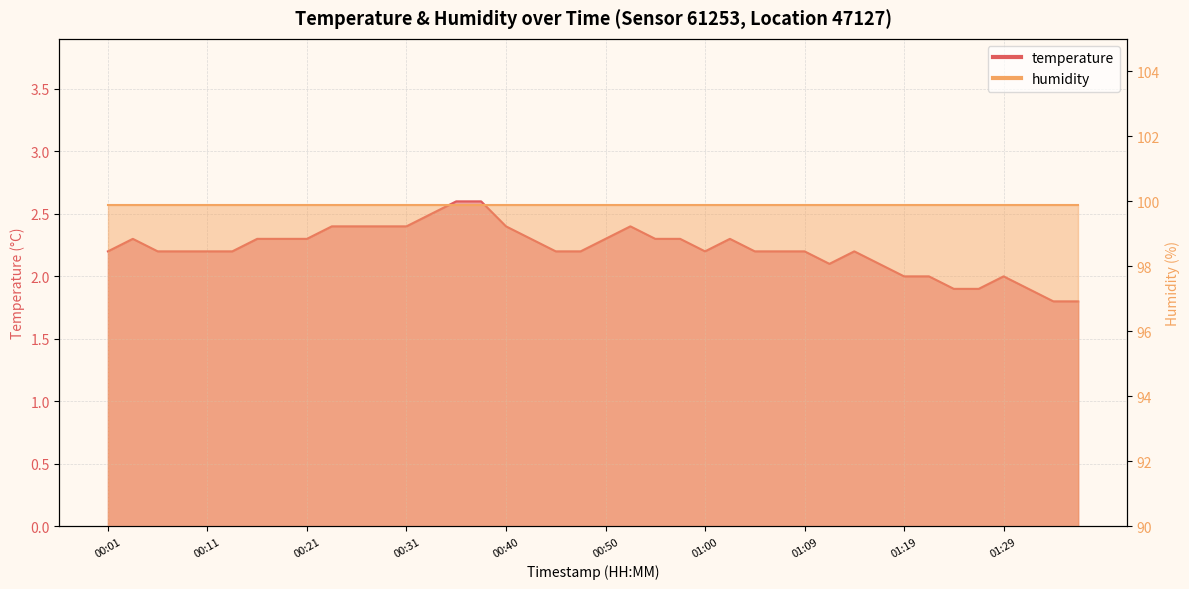

How many values are below 2?

5